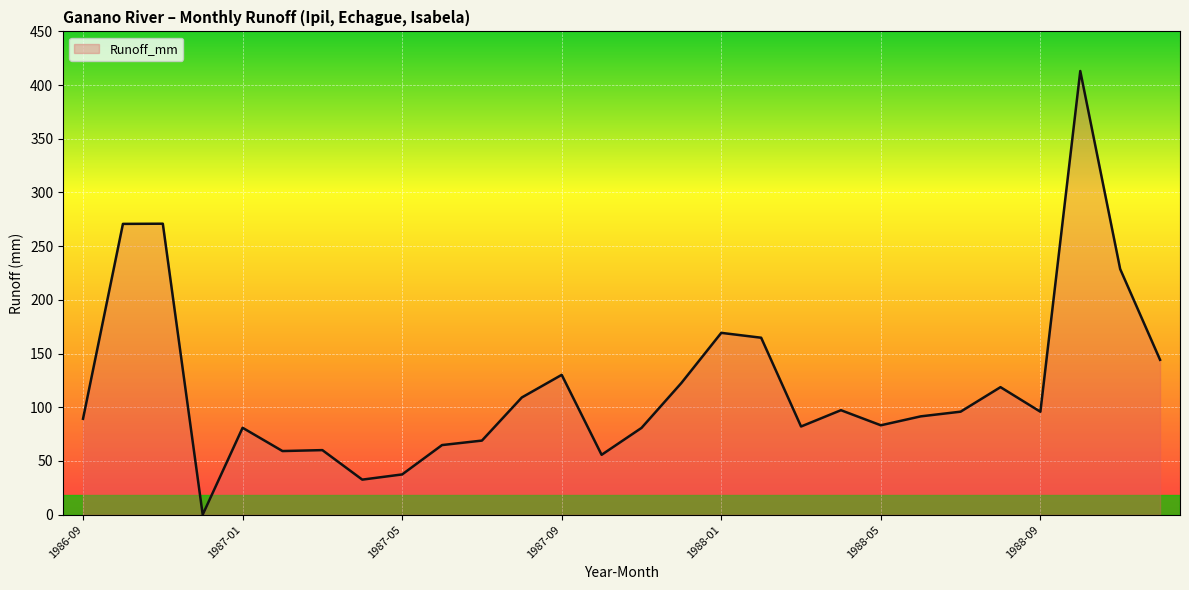

What is the greatest value displayed?

413.1